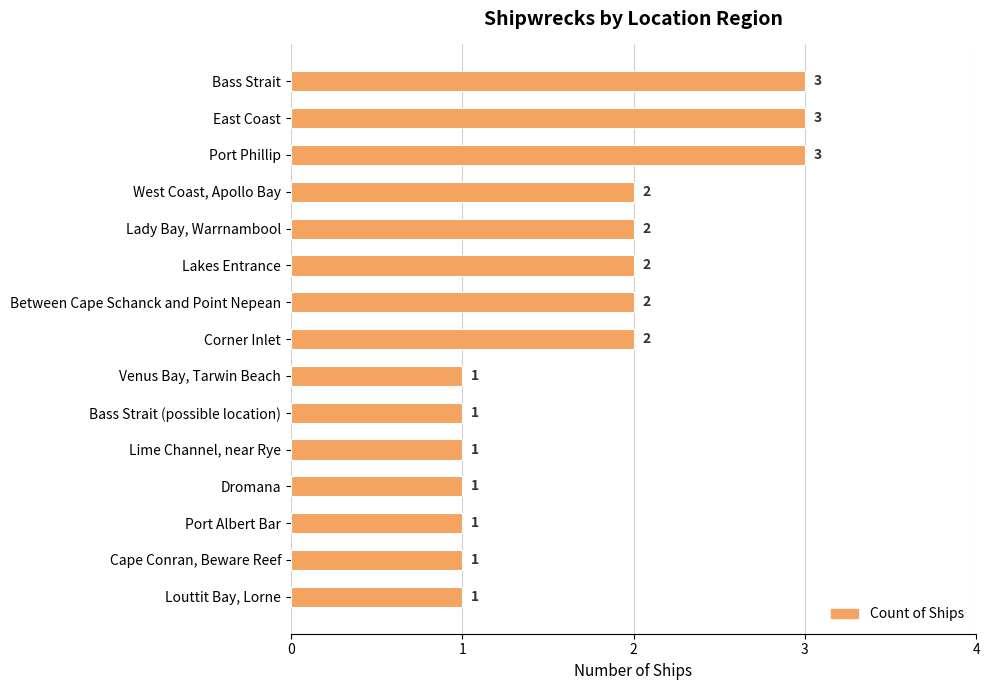

The chart shows a value of 3 at Port Phillip. True or false?

True